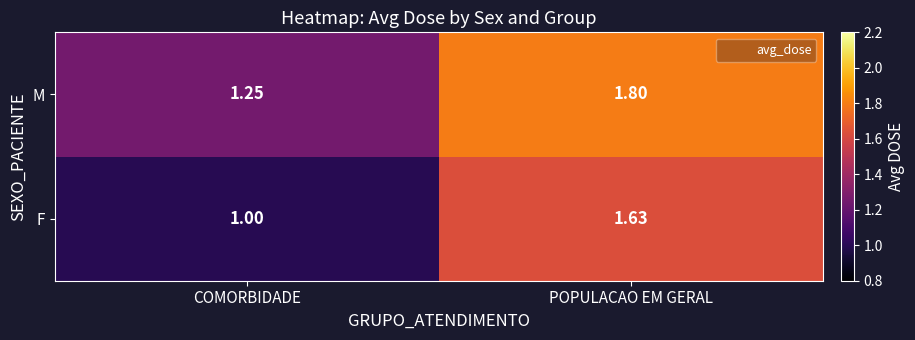

At which category is the sum across all series the highest?

POPULACAO EM GERAL